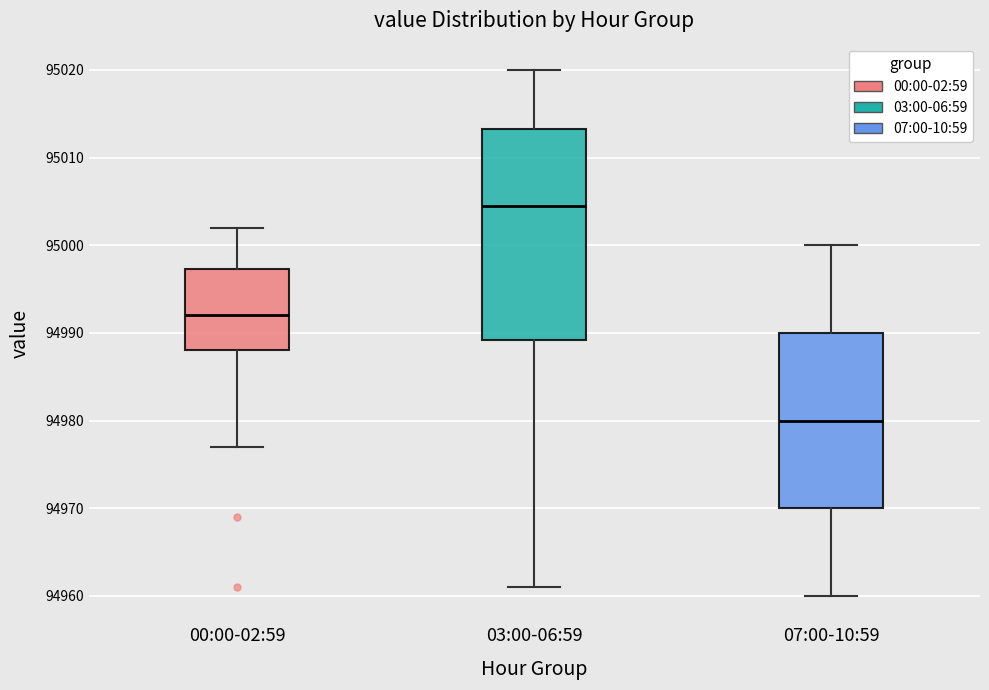

Reading left to right, read every box against the y-axis: the position of its median line, the range the box covers, and the ends of its whiskers. The values are not printed on the chart, so give them approximately, as read against the axis.

00:00-02:59: median 94992, box 94988 to 94997, whiskers 94977 to 95002
03:00-06:59: median 95005, box 94989 to 95013, whiskers 94961 to 95020
07:00-10:59: median 94980, box 94970 to 94990, whiskers 94960 to 95000